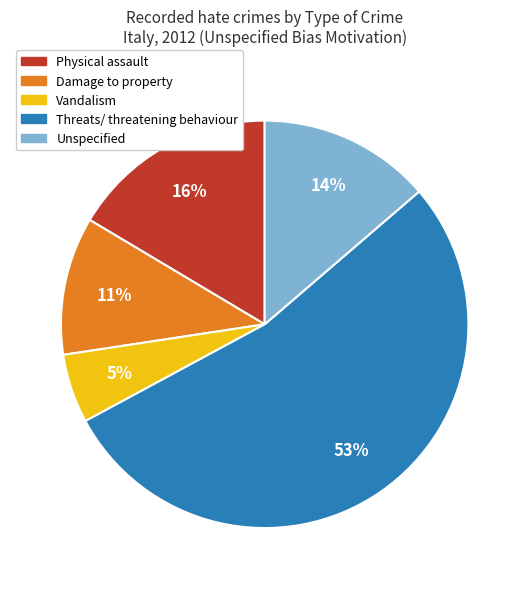

Is it true that Threats/ threatening behaviour is 53% of the pie?

True